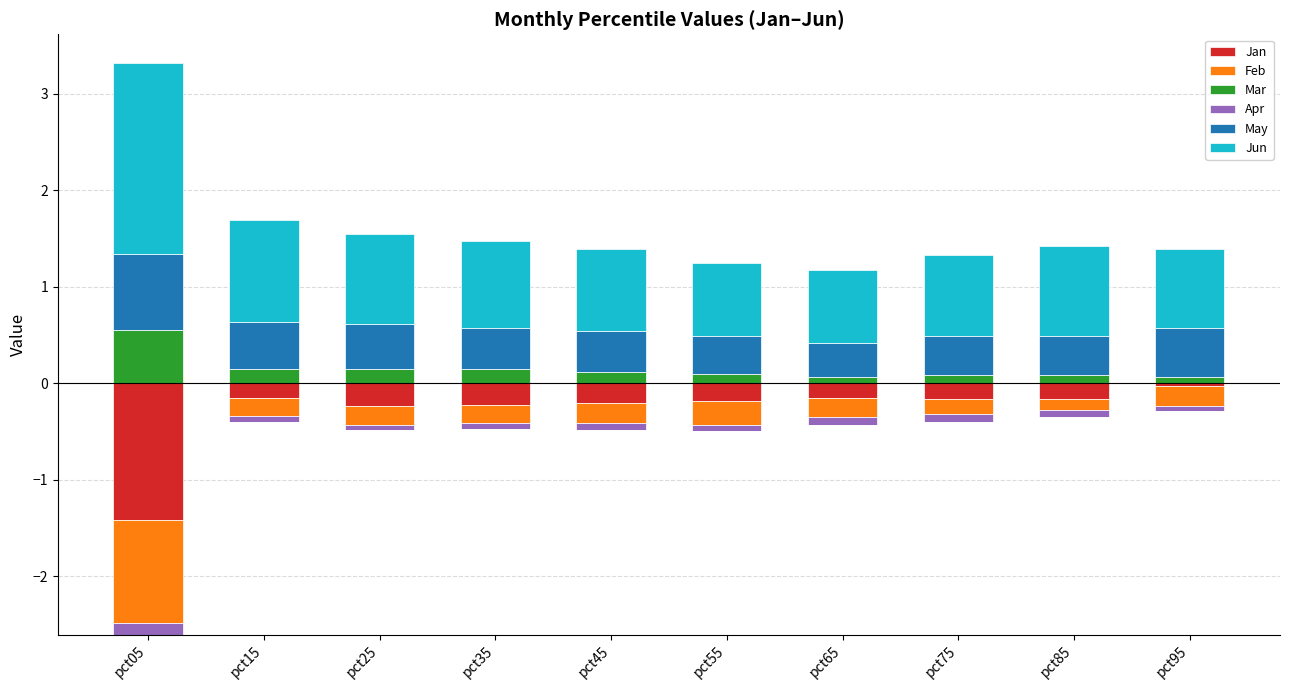

What is the value of the May bar at the 4th from the left?

0.4